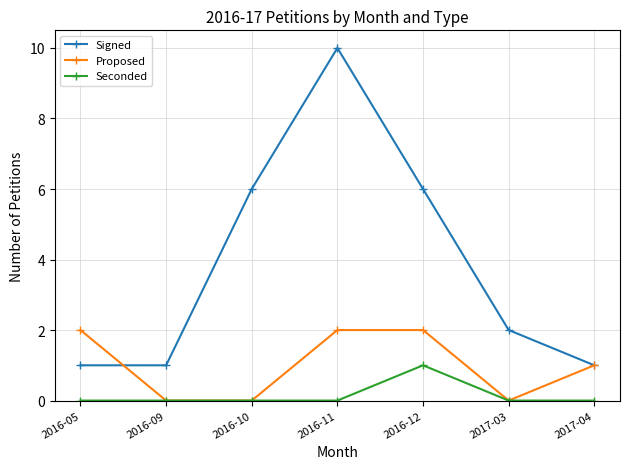

True or false: Seconded and Signed cross at least once.

False